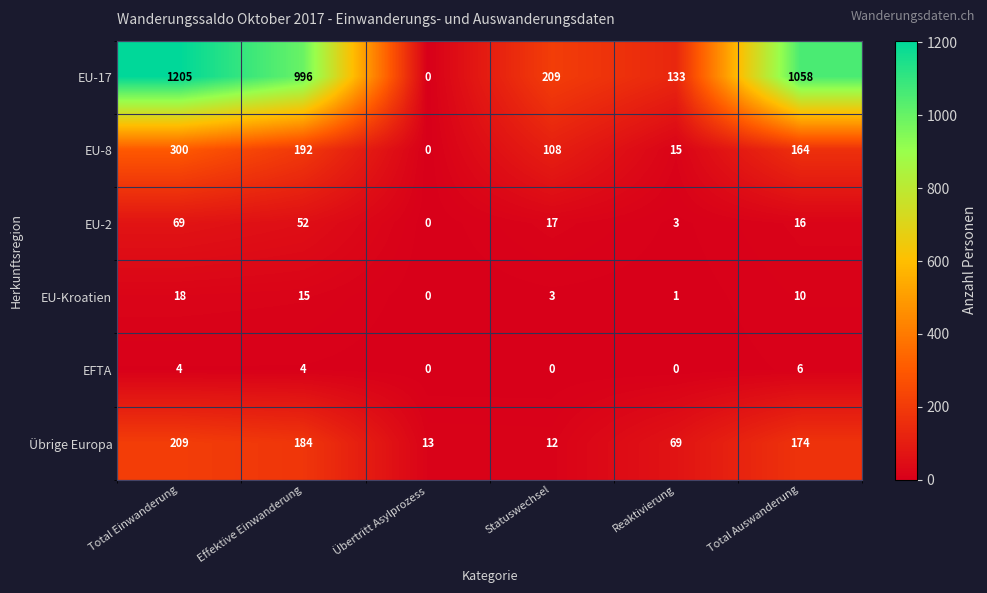

True or false: Übrige Europa has a value of 174 at Total Auswanderung.

True